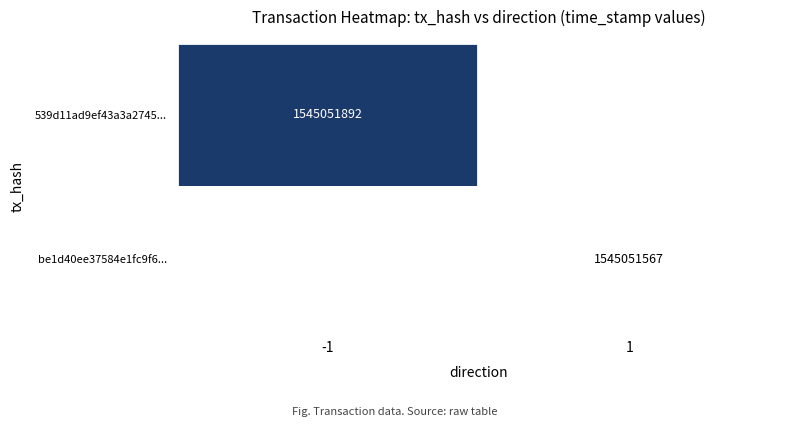

List the series in order of their overall mean, highest first.

539d11ad9ef43a3a27453eb76515667bb49ee81..., be1d40ee37584e1fc9f65e24d78a5d44b38b65e...